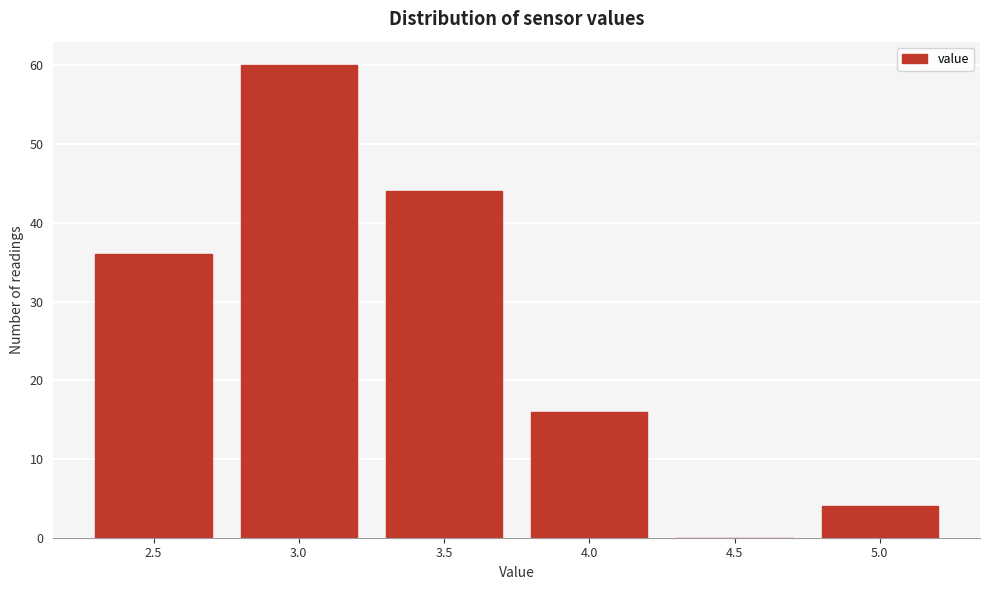

Reading left to right, extract all data points from this chart.

2.5=36	3.0=60	3.5=44	4.0=16	4.5=0	5.0=4